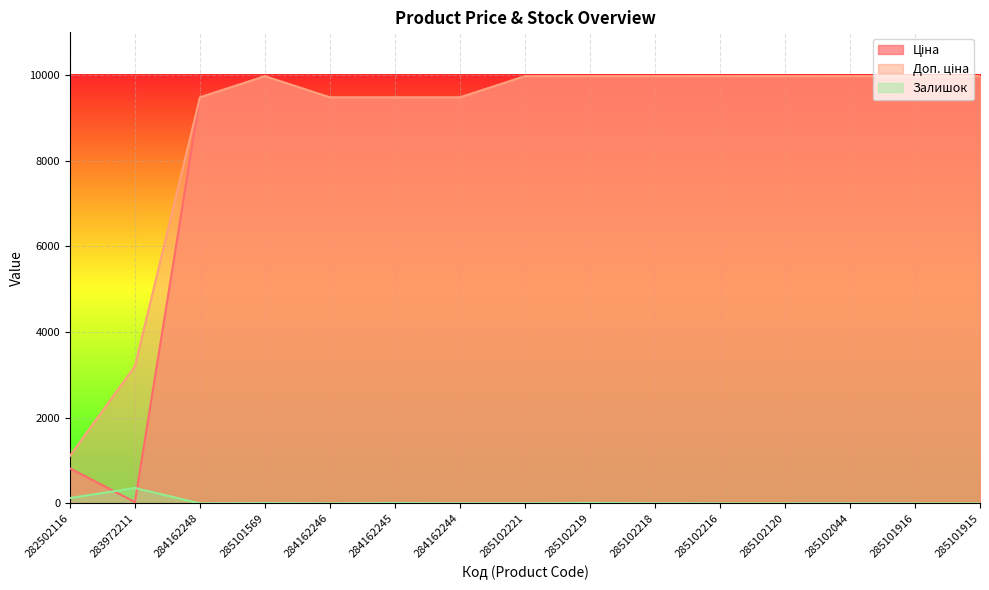

Which category has the lowest value across all series?

284162248